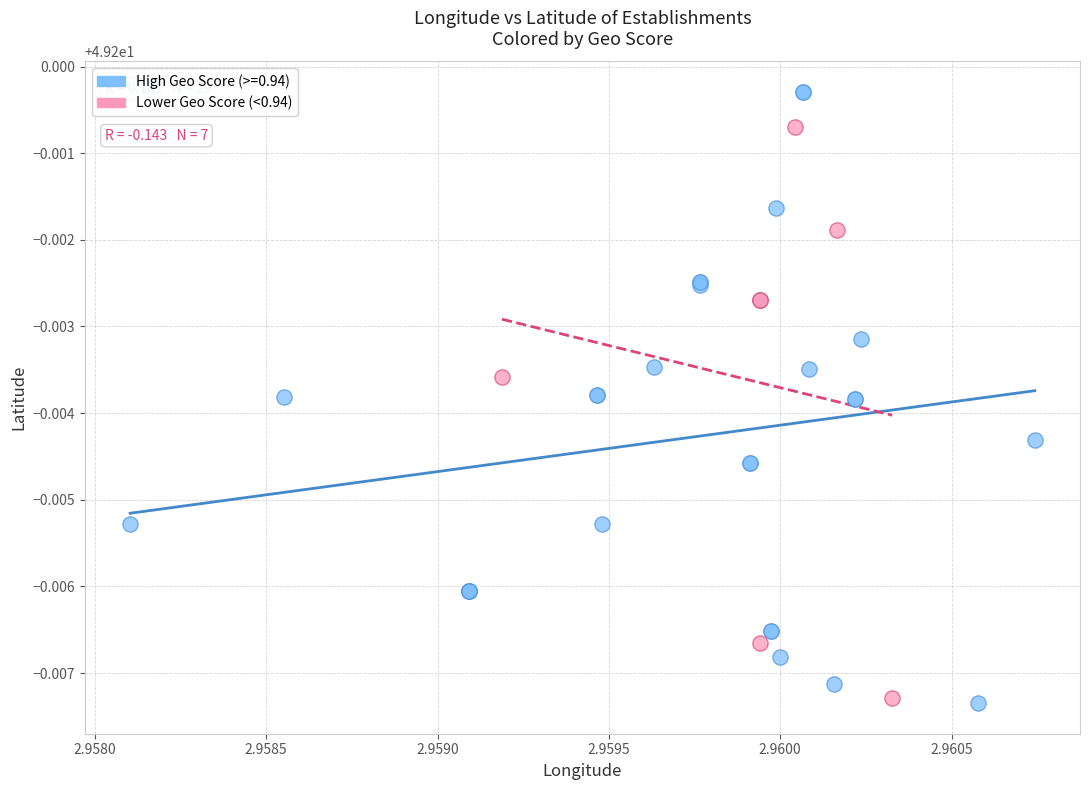

Which series contains the highest Y value?

High Geo Score (>=0.94)